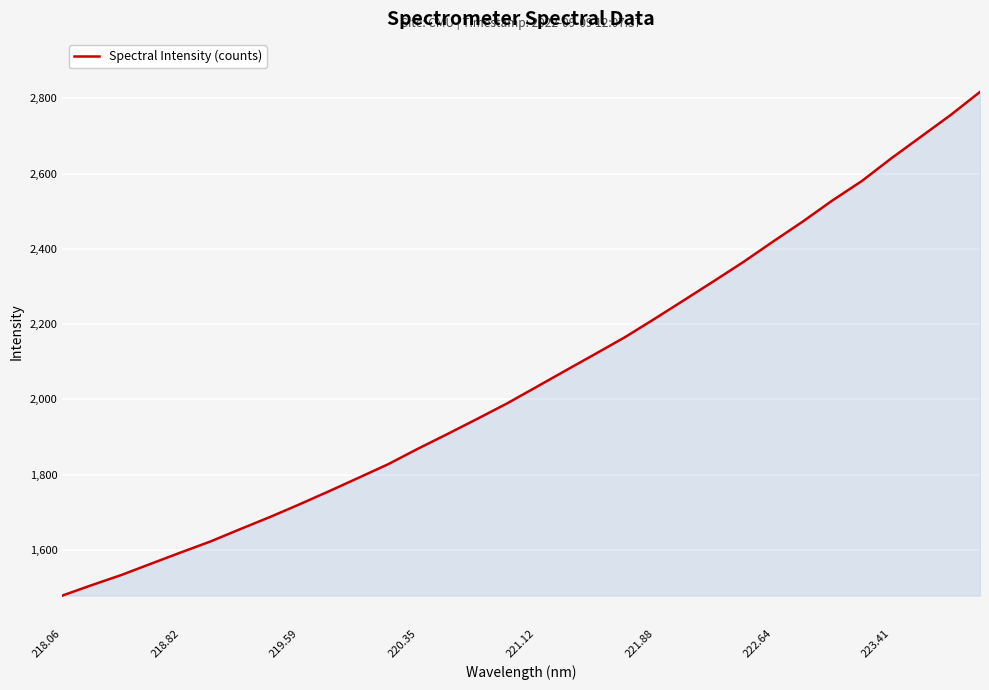

What is the greatest value displayed?

2816.6